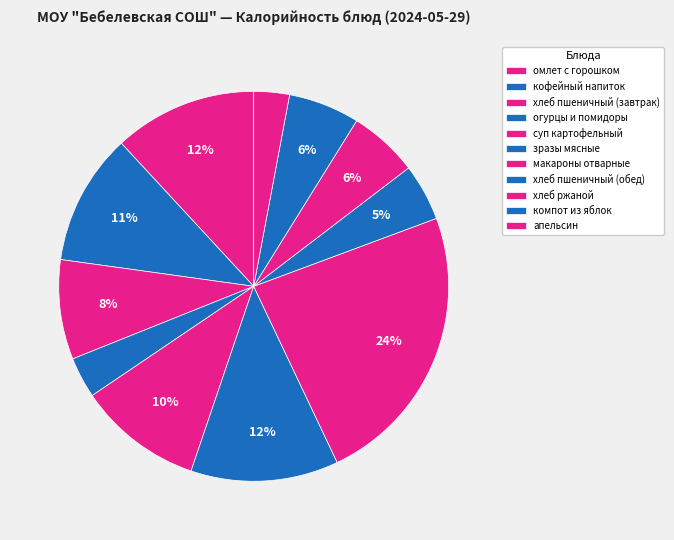

Does хлеб пшеничный (обед) account for over 50% of the chart?

No